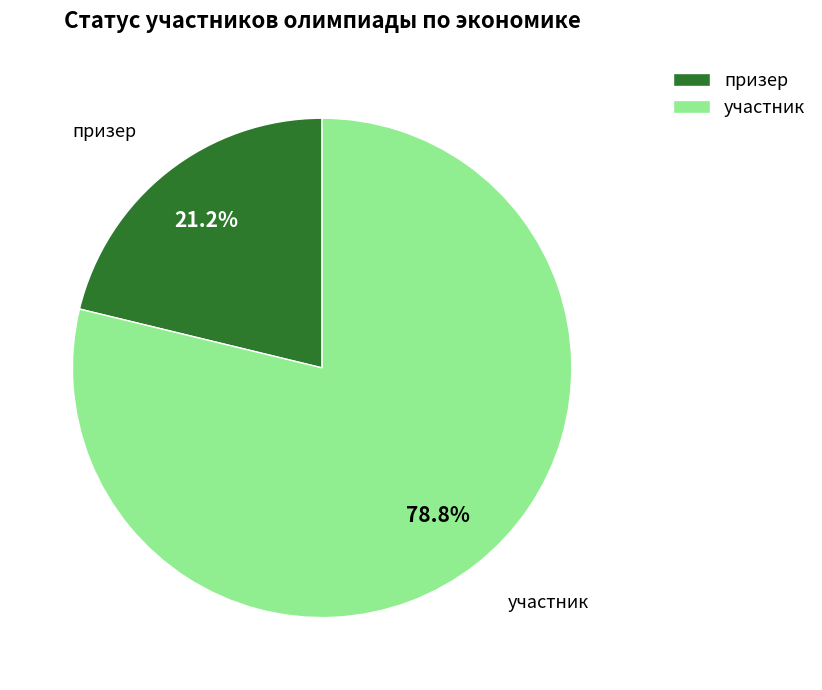

Does призер represent more than half of the total?

No